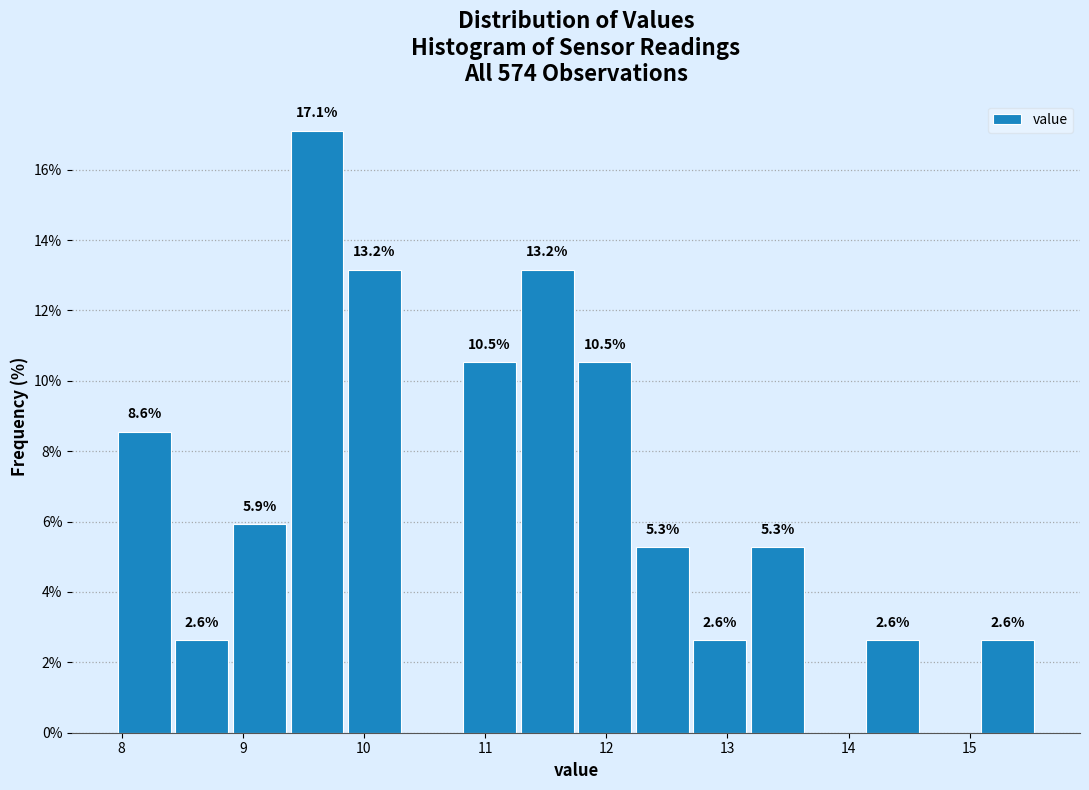

Which range on the x-axis has the tallest bar?

9.4 to 9.9